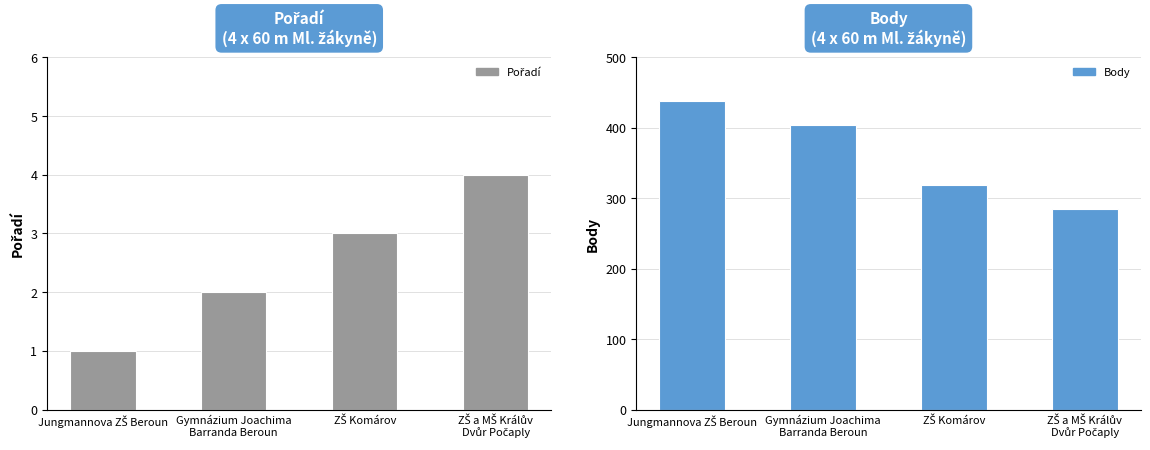

What is the value of the Pořadí bar at the 4th from the left?

4